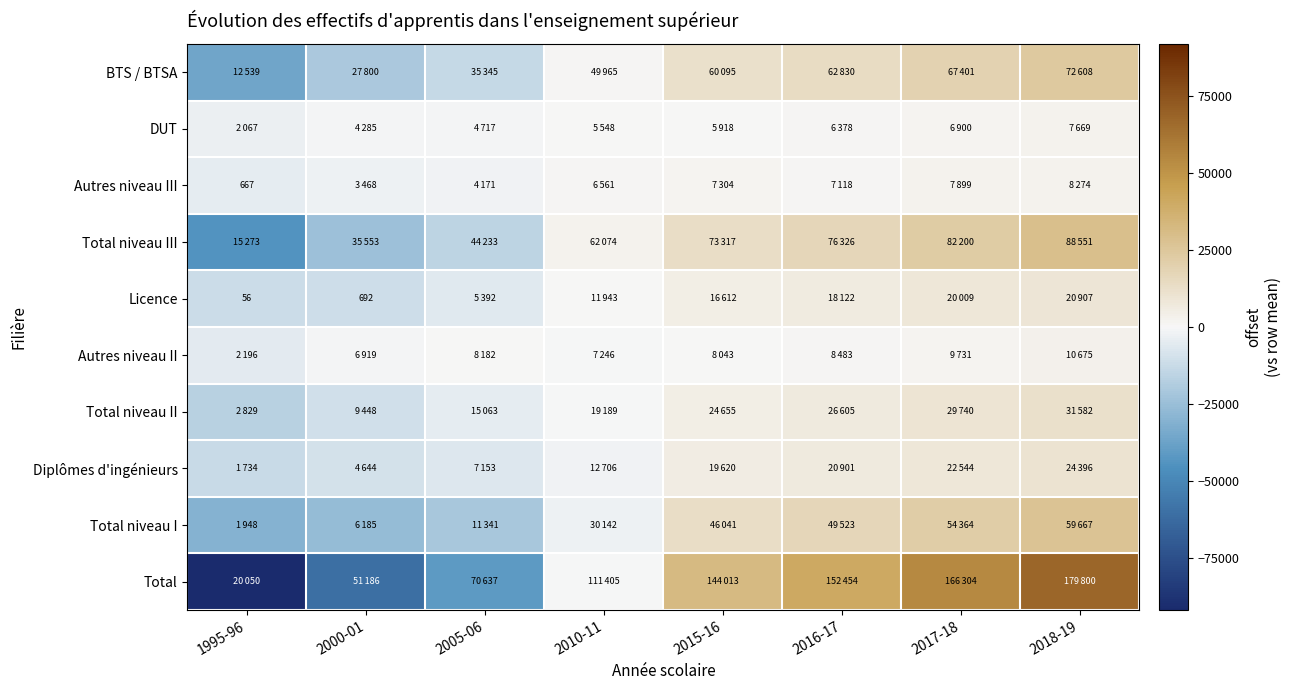

How many distinct data groups are displayed?

10